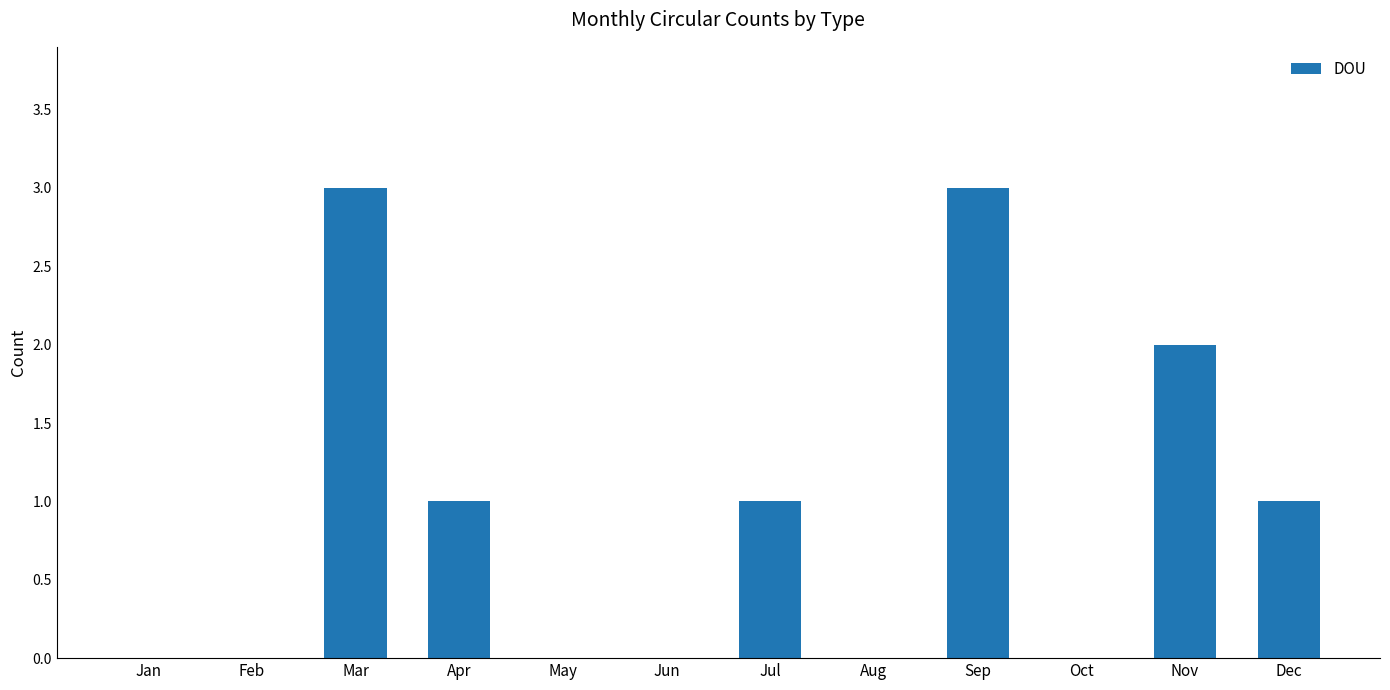

What is the maximum value shown in the chart?

3